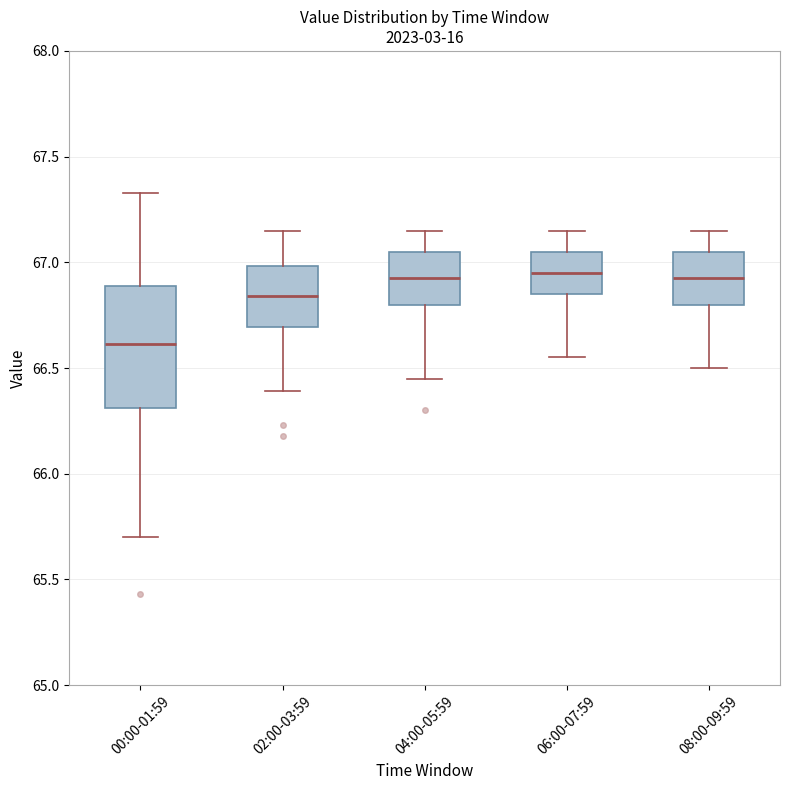

Where does the median line of the box for 00:00-01:59 sit on the y-axis? The values are not printed on the chart, so give them approximately, as read against the axis.

66.60